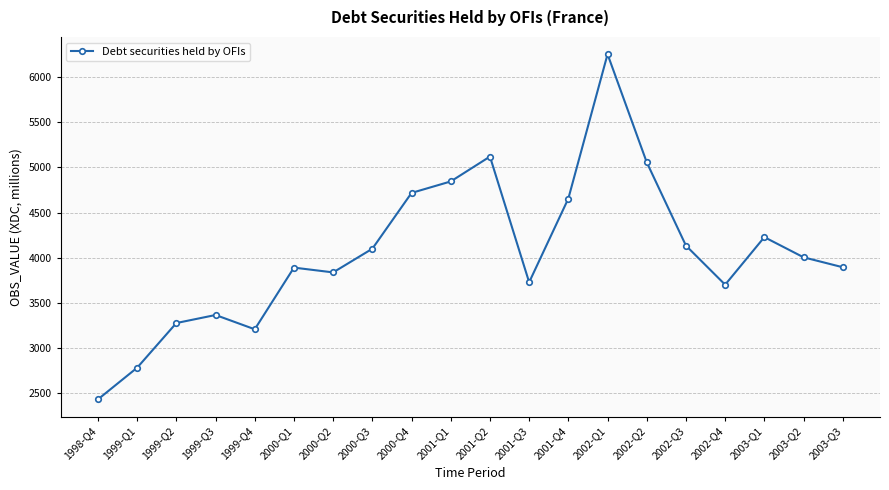

How many data points are less than 4005?

10